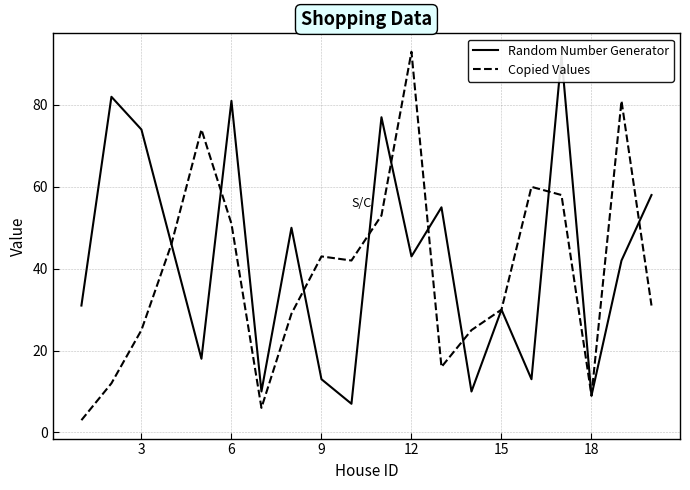

In Copied Values, how many points are lower than both neighbors (excluding endpoints)?

4